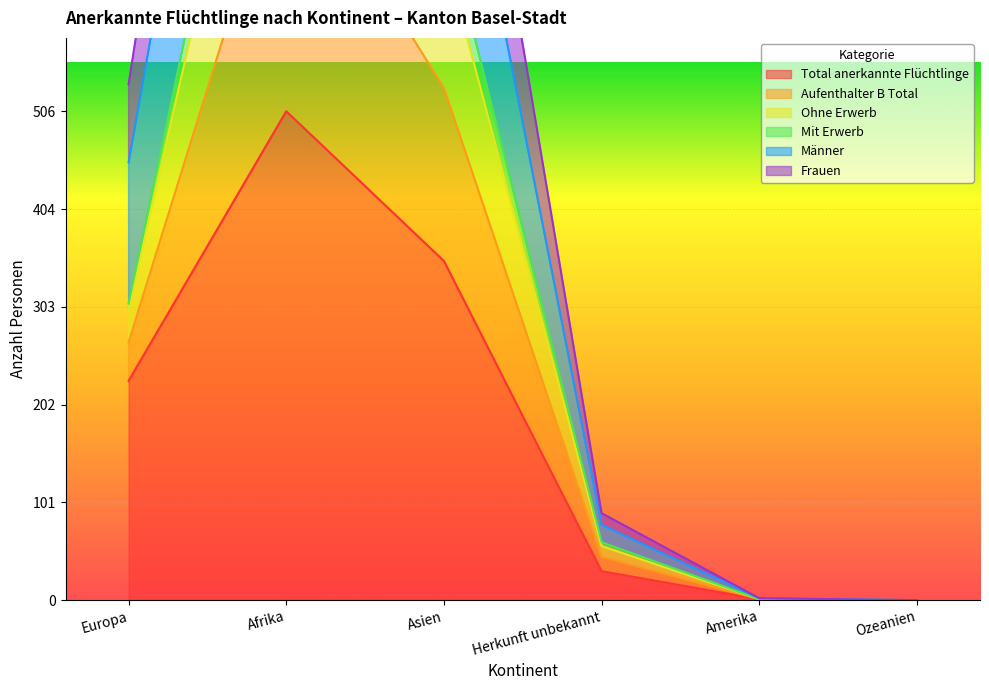

What is the label of the 5th point from the right?

Afrika